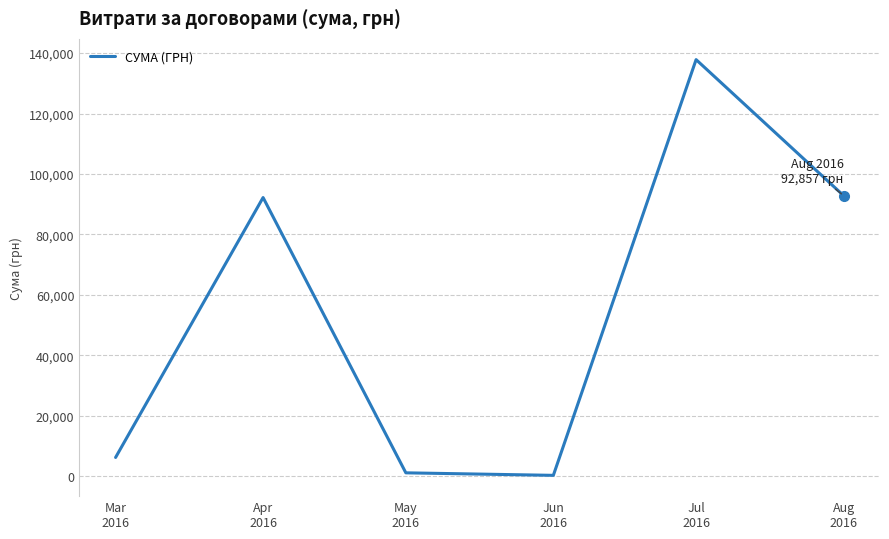

Count the number of categories in the chart.

6